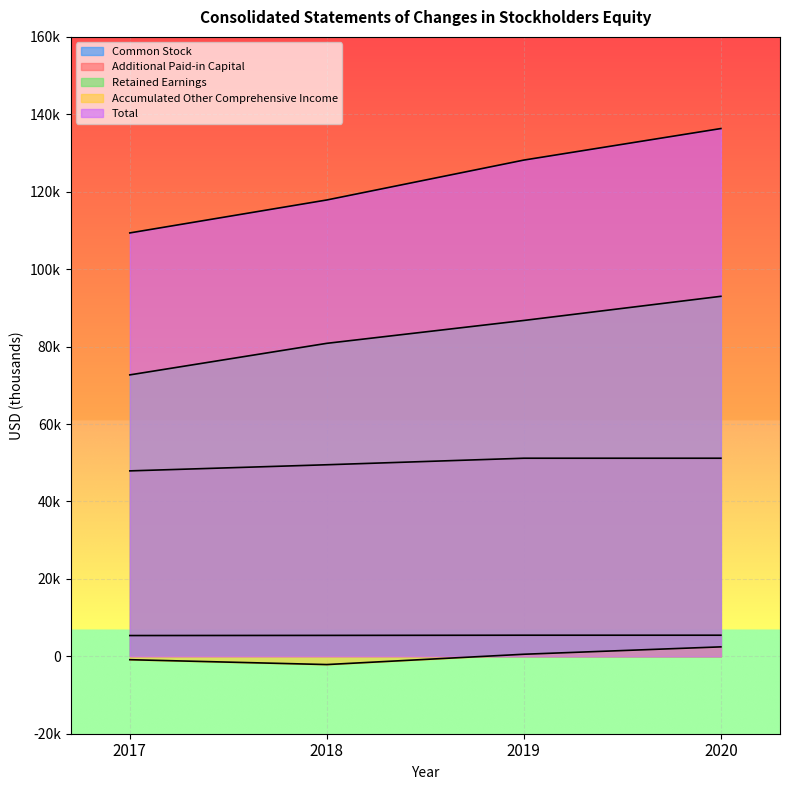

True or false: Retained Earnings and Common Stock intersect in this chart.

False